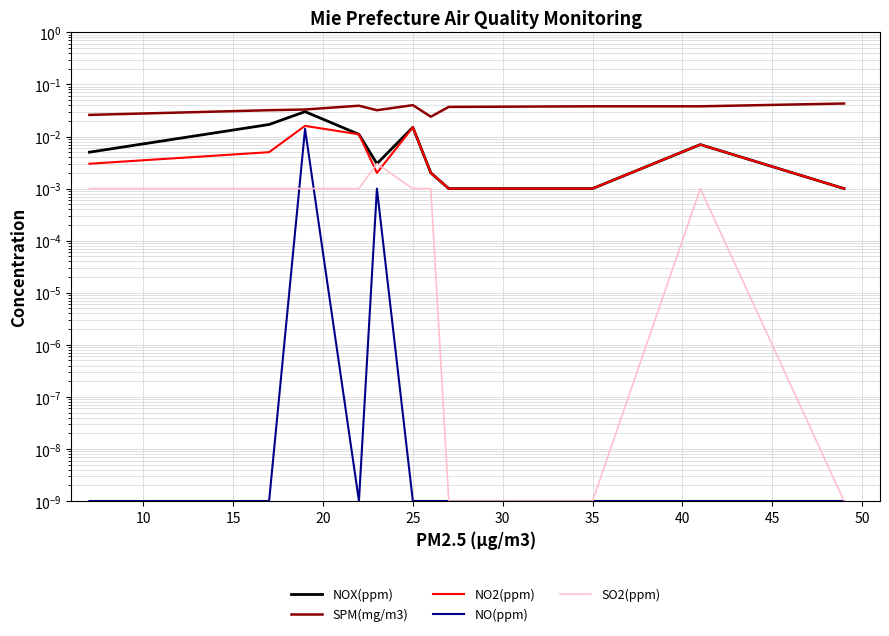

At which category does SPM(mg/m3) reach its first local peak?

20